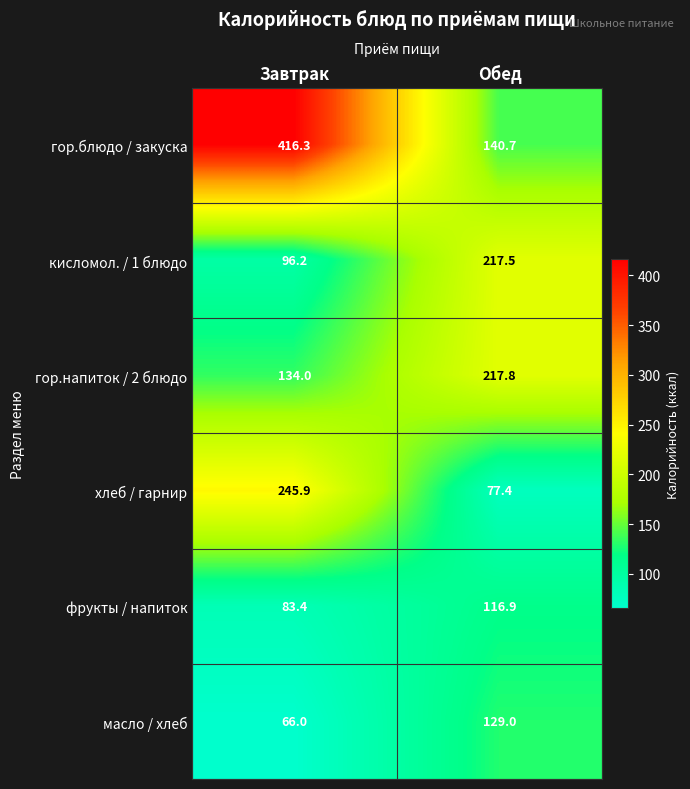

Read the гор.блюдо / закуска value at Обед.

140.7